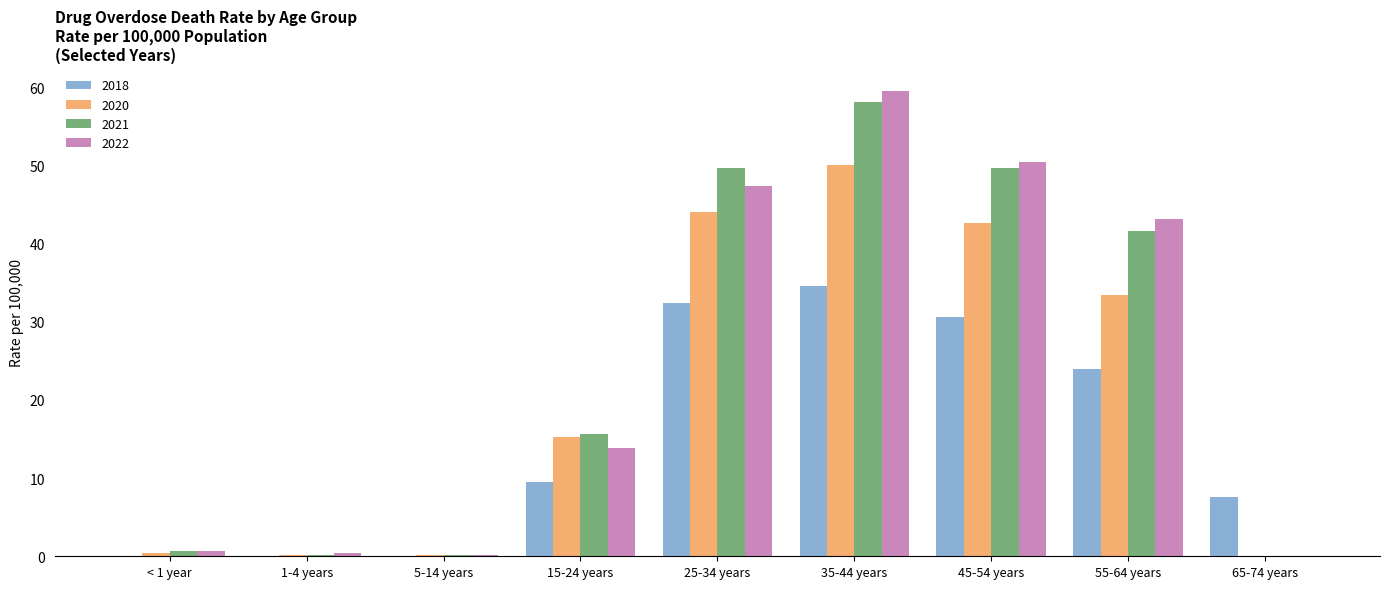

Are the bars grouped side by side (vs. stacked)?

Yes